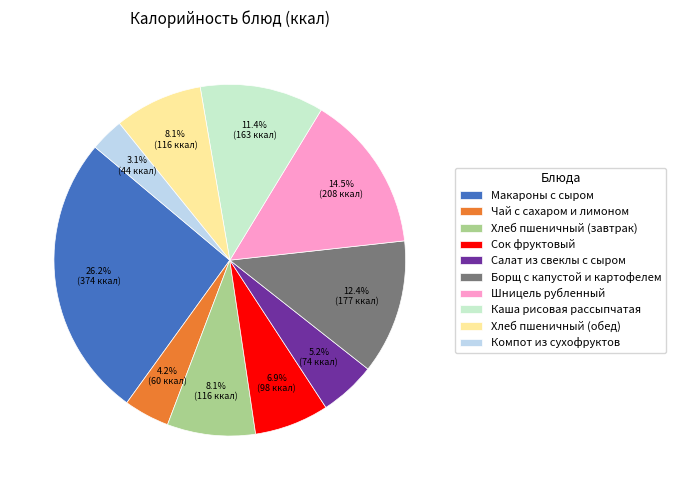

What is the largest slice in the pie chart?

Макароны с сыром